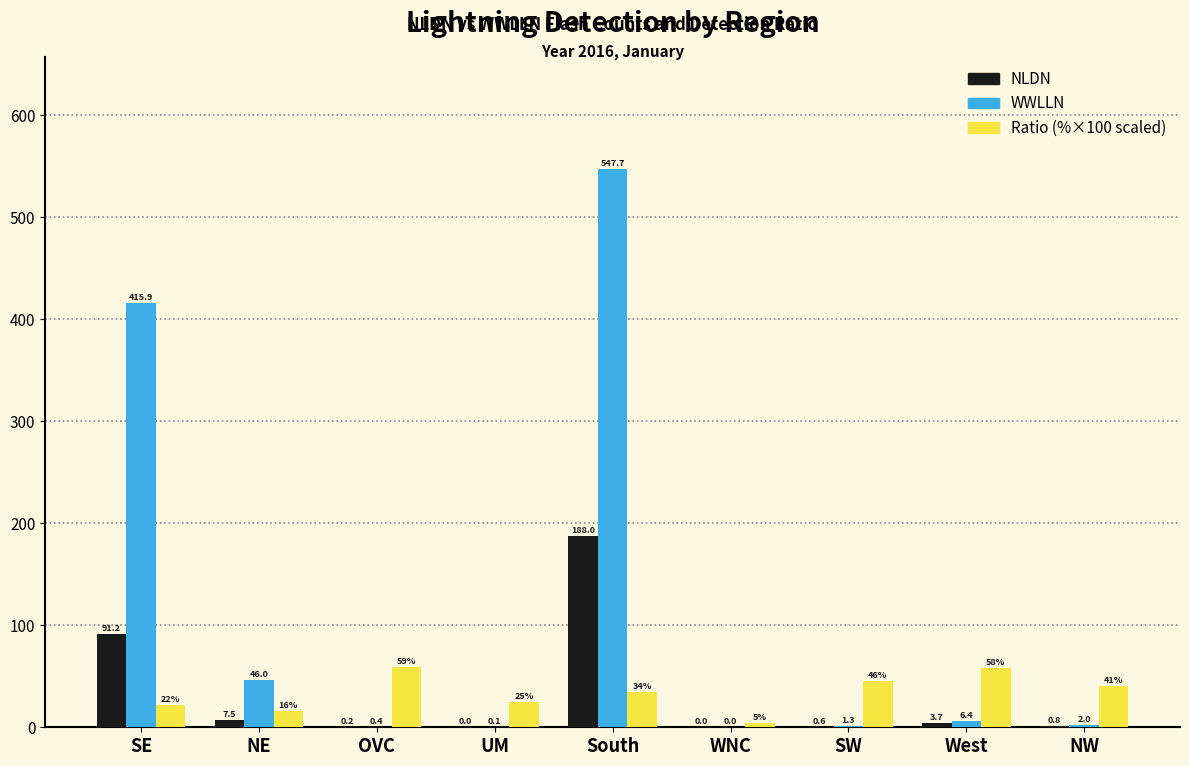

How many groups of bars are there?

9